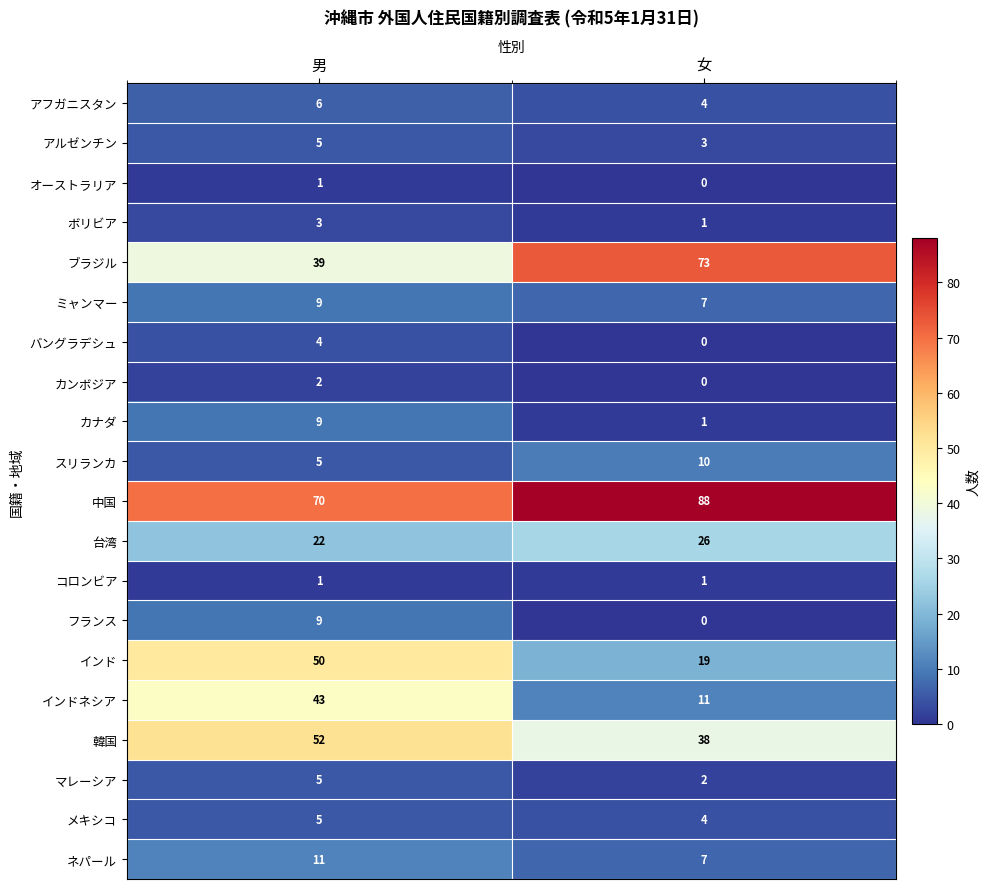

Where is 中国 nearest to the value 79?

男